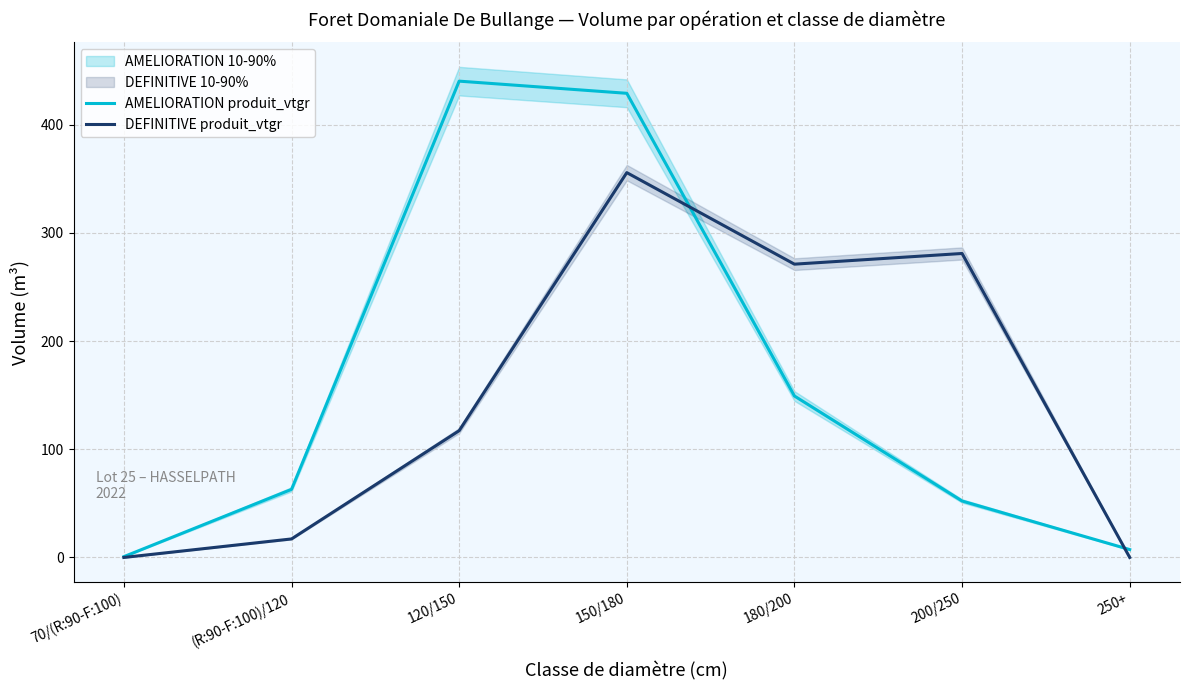

Where is DEFINITIVE produit_vtgr nearest to the value 177?

120/150